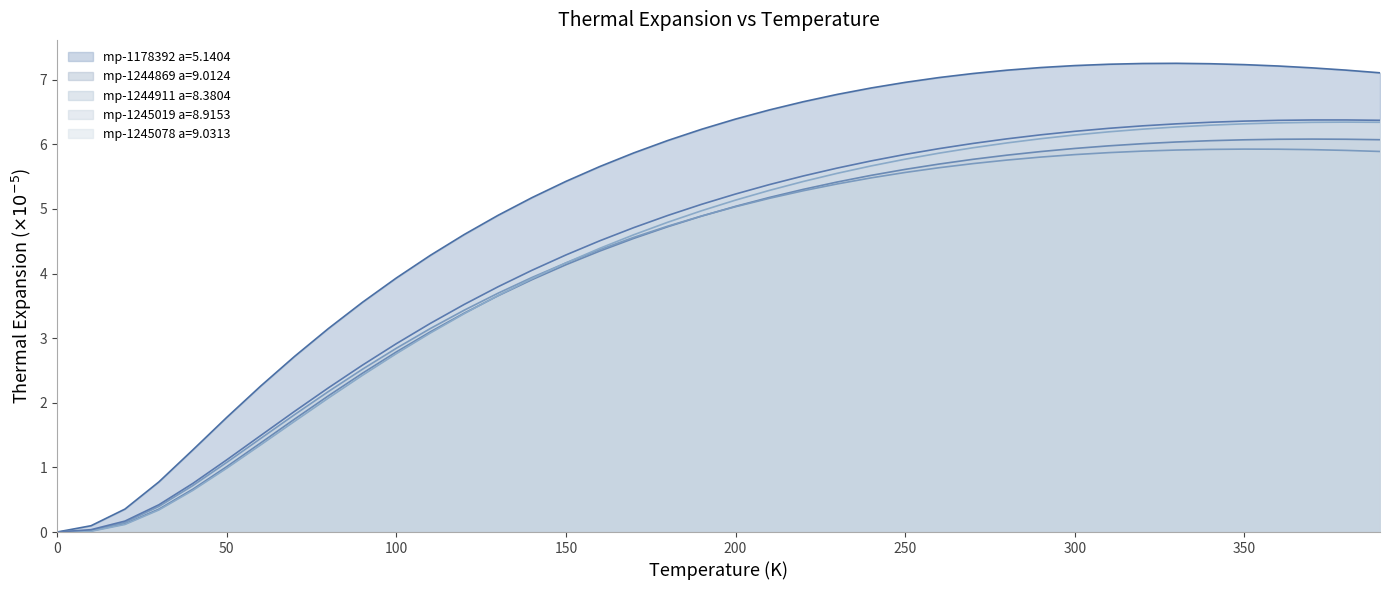

True or false: mp-1244869 a=9.0124 and mp-1178392 a=5.1404 intersect in this chart.

False